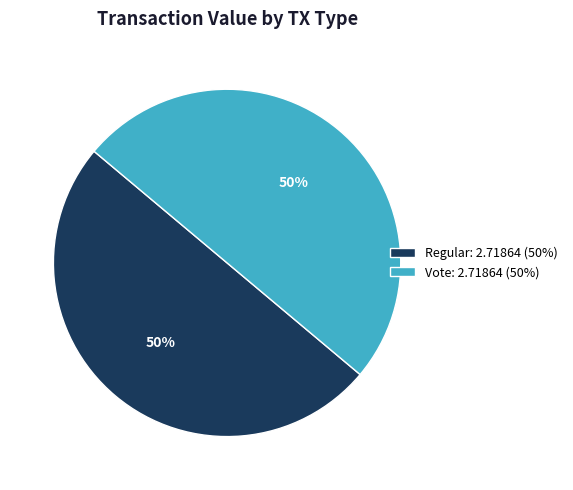

To the nearest percent, what percentage of the pie is Vote?

50%